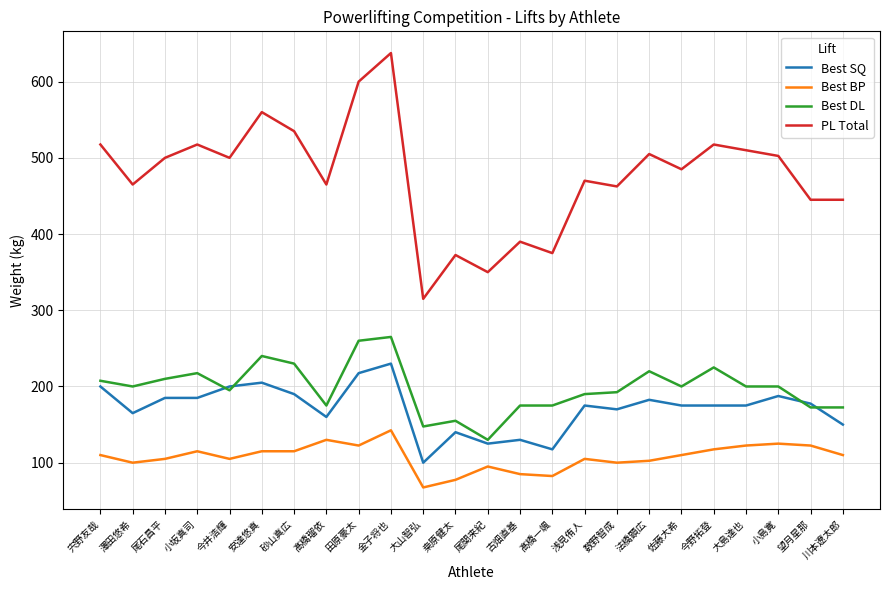

True or false: Best DL and PL Total cross at least once.

False